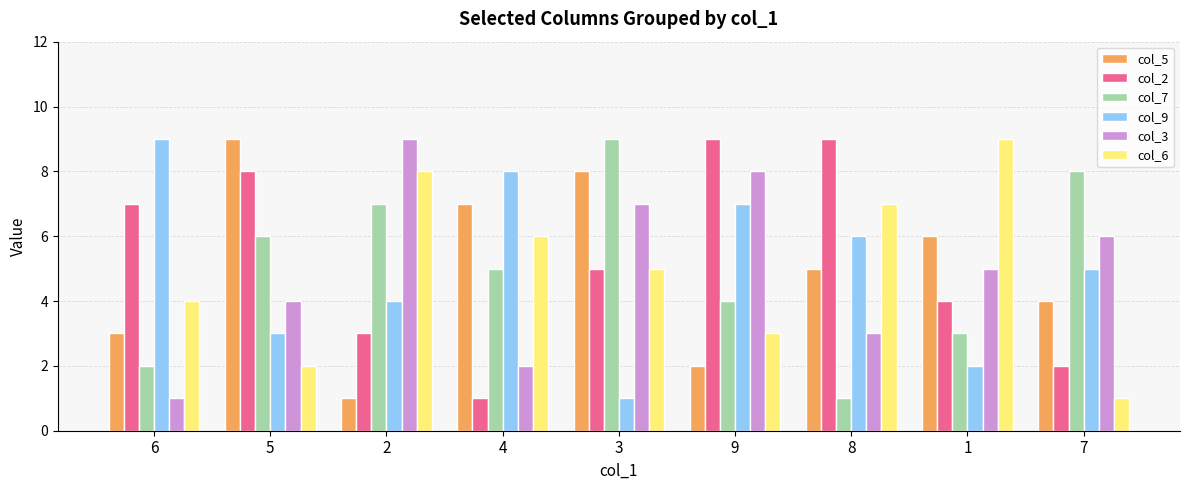

What is the average value of the col_7 series?

5